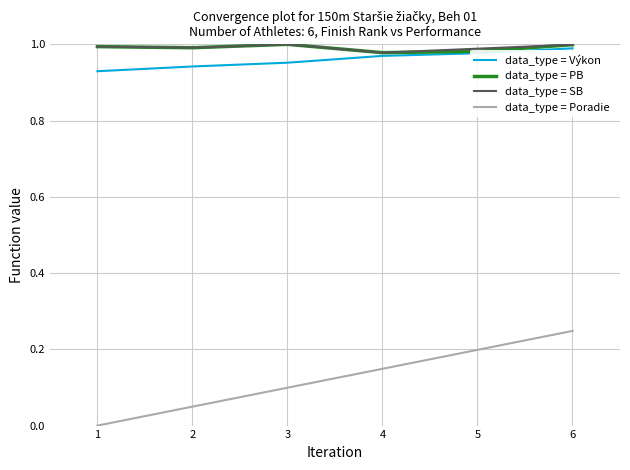

Is it true that data_type = SB equals 0.3 at 4?

False